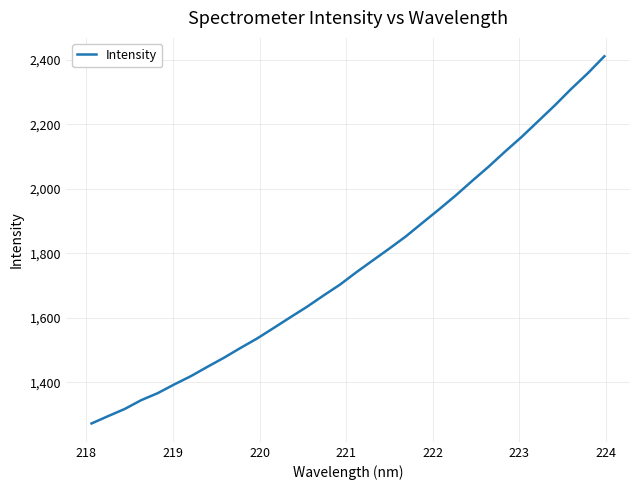

What is the minimum value shown in the chart?

1272.0